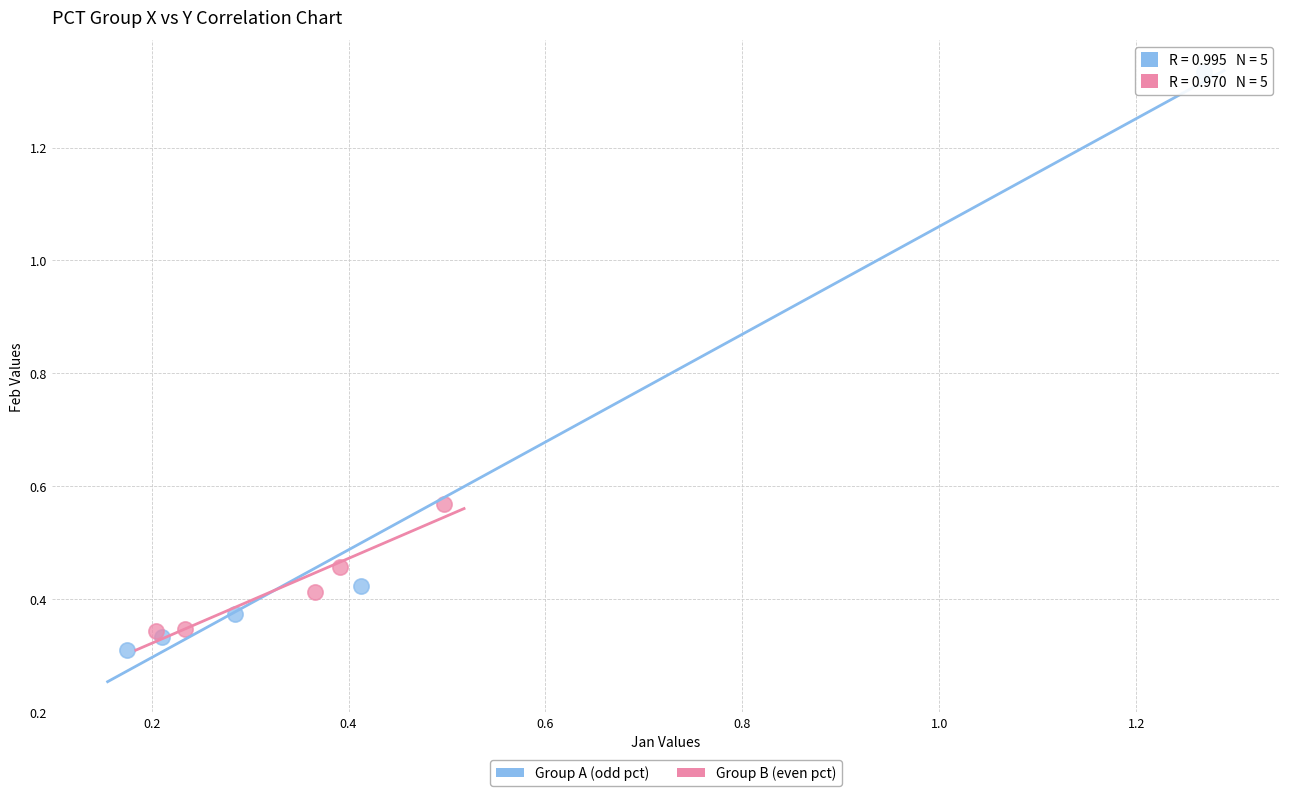

Which series contains the highest Y value?

Group A (odd pct)